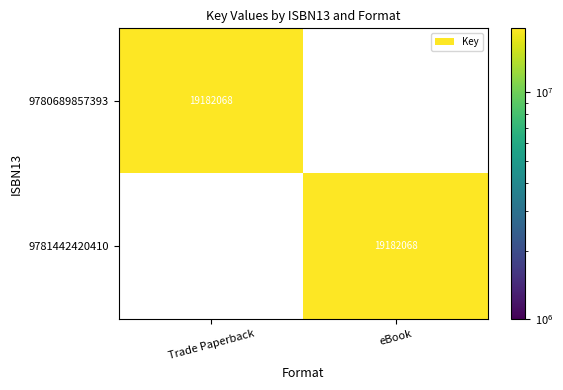

Reading left to right, extract all data points from this chart.

9780689857393: 19182068	0
9781442420410: 0	19182068